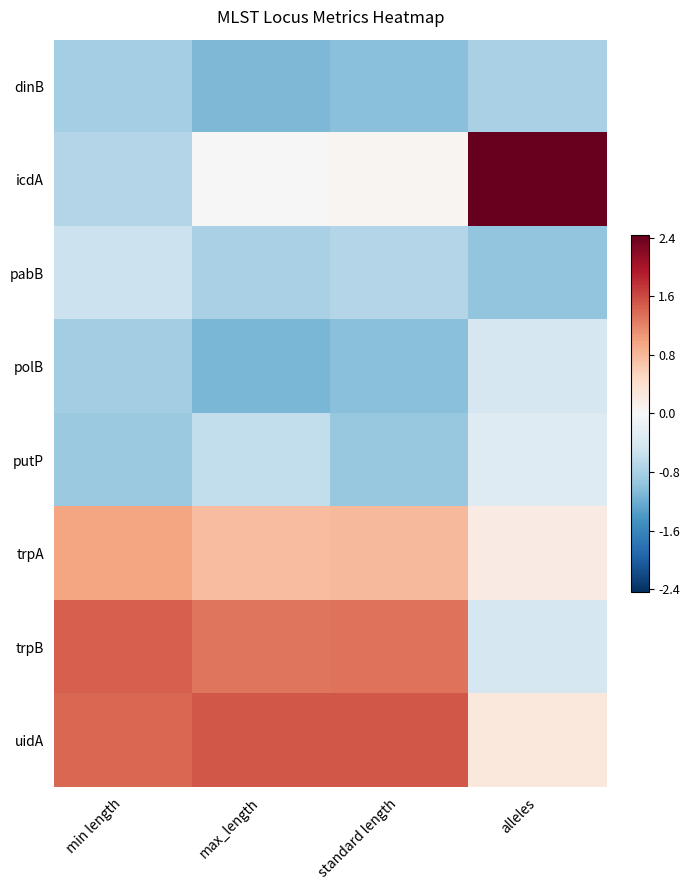

What is the difference between the highest and lowest values at standard length?

2.5